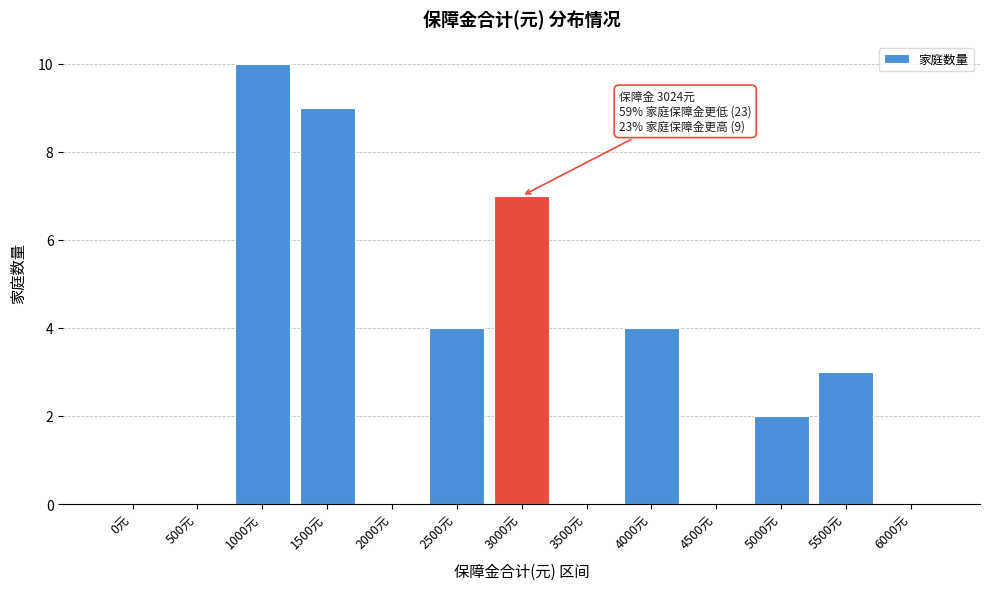

Reading right to left, what are all the values shown in this chart?

6000元=0	5500元=3	5000元=2	4500元=0	4000元=4	3500元=0	3000元=7	2500元=4	2000元=0	1500元=9	1000元=10	500元=0	0元=0